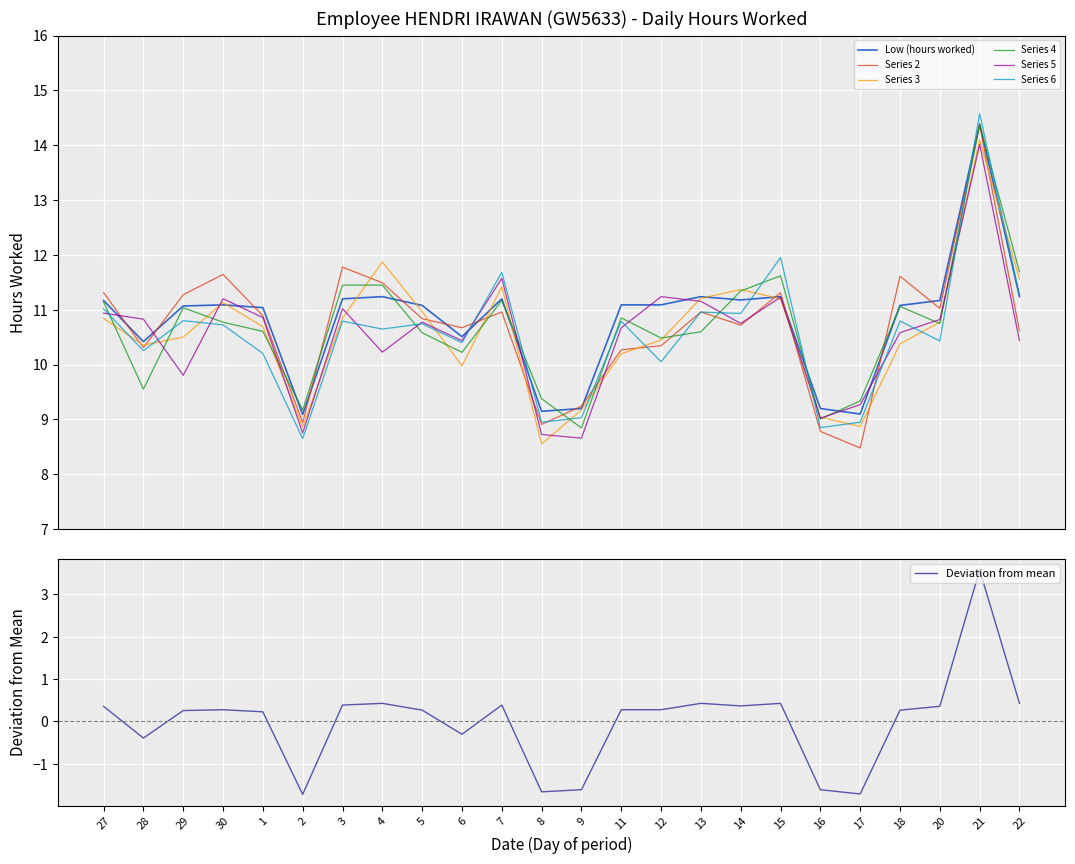

What is the ratio of the value at 27 to the value at 9?

1.2